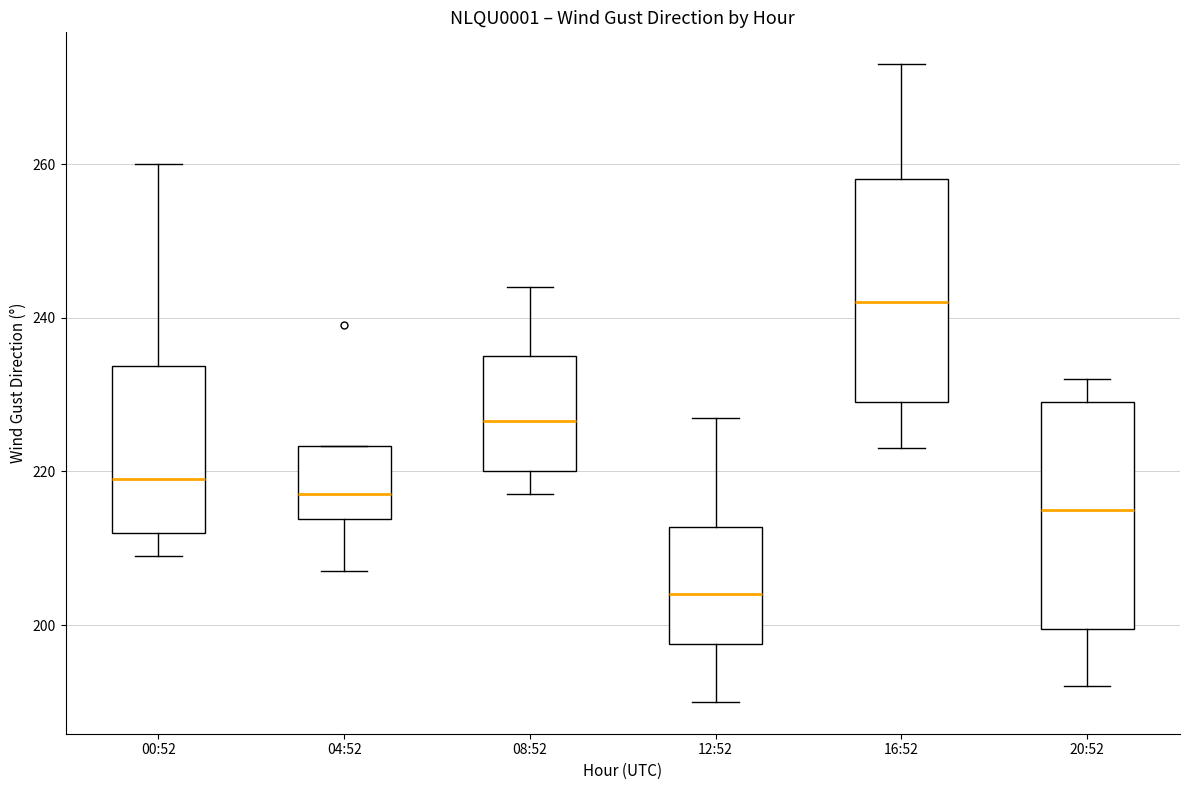

Where does the median line of the box for 20:52 sit on the y-axis? The values are not printed on the chart, so give them approximately, as read against the axis.

216